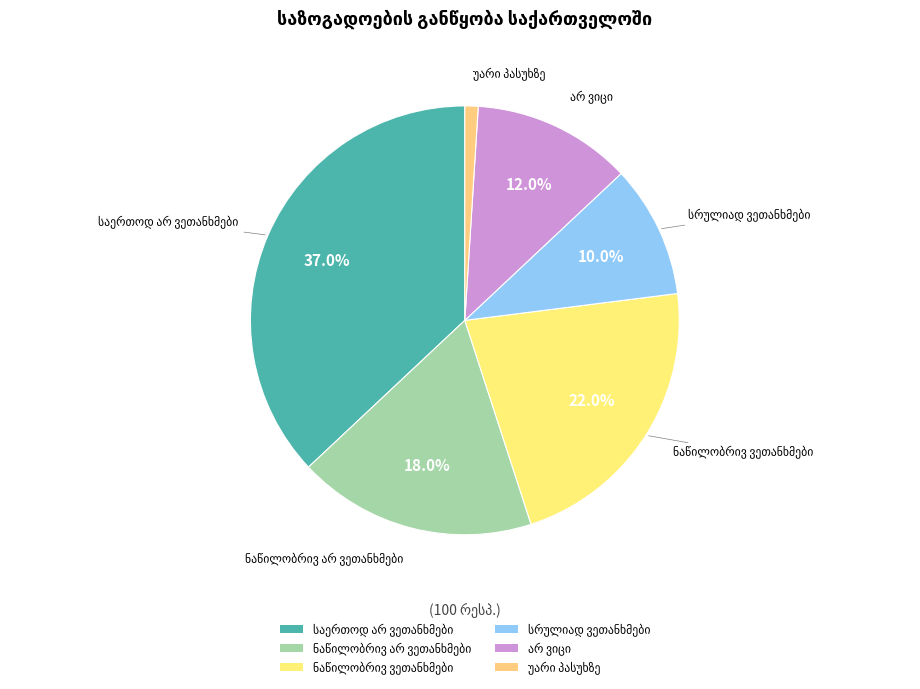

Count the number of slices in the pie.

6